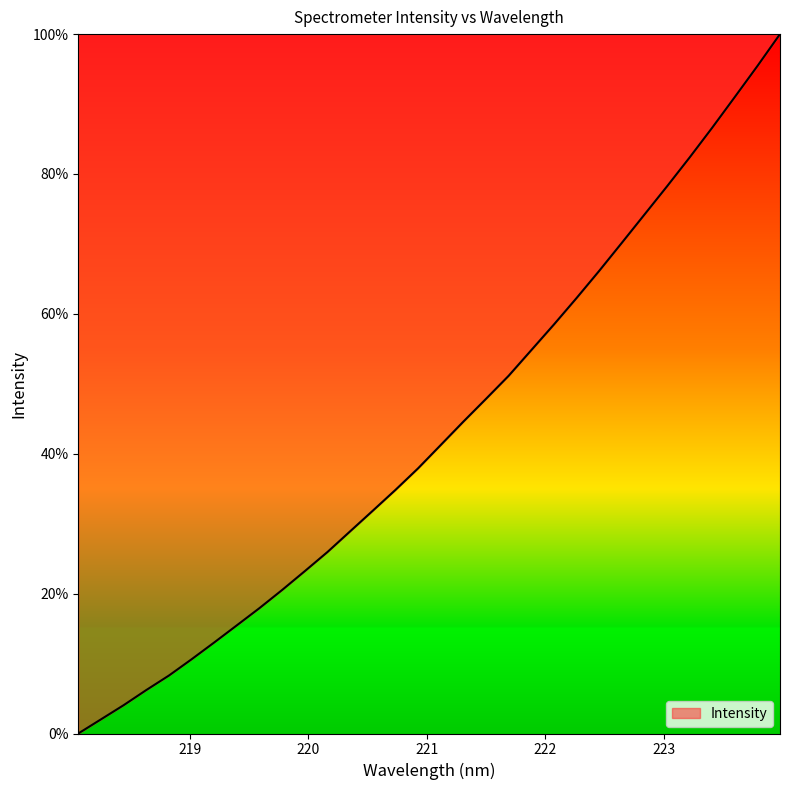

What is the greatest value displayed?

100.0